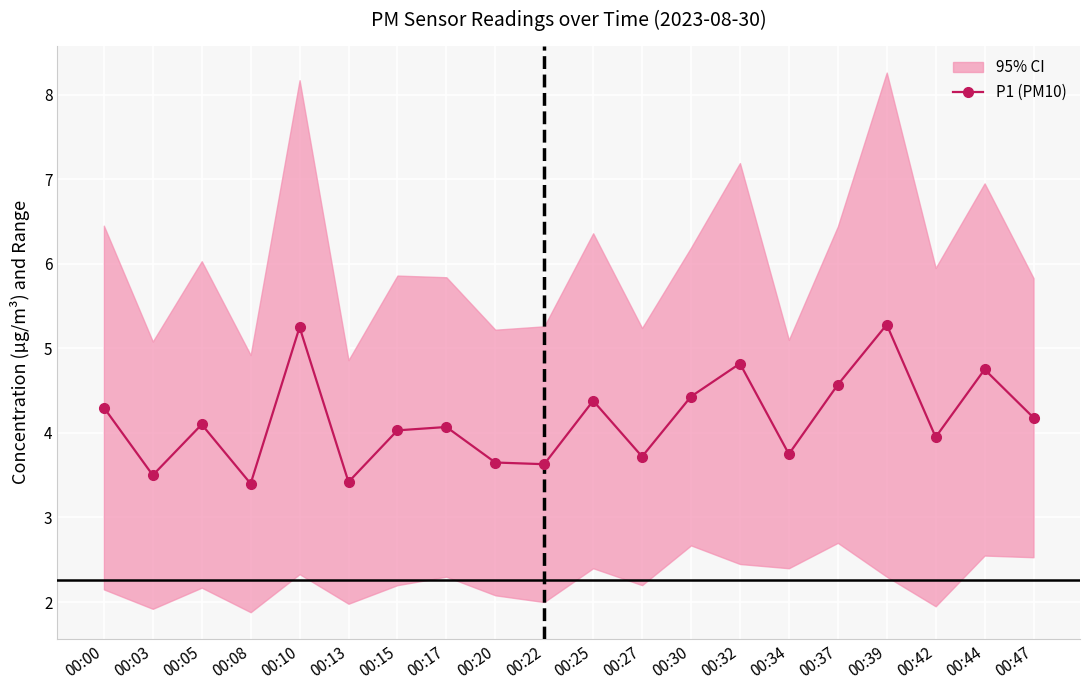

Which has a higher value, 00:44 or 00:05?

00:44